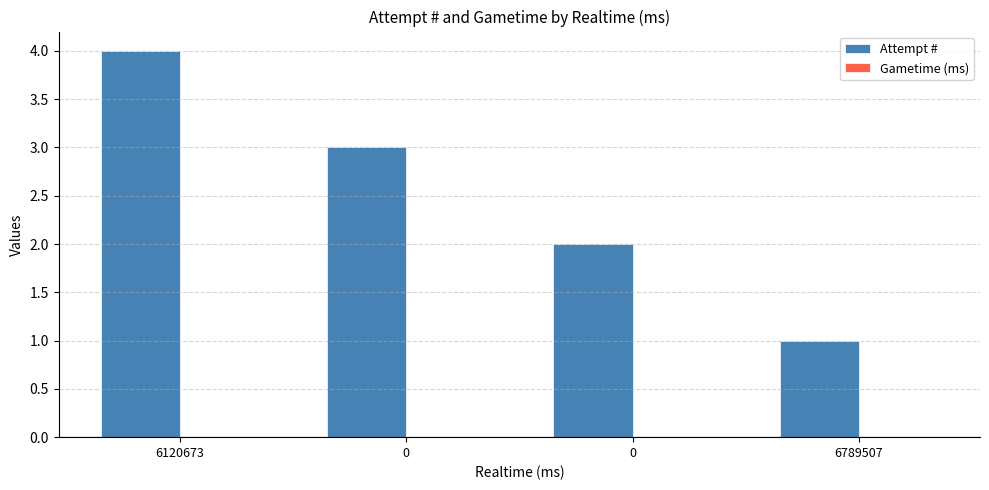

Reading right to left, what are all the values shown in this chart?

Attempt #: 6789507=1	0=2	0=3	6120673=4
Gametime (ms): 6789507=0	0=0	0=0	6120673=0